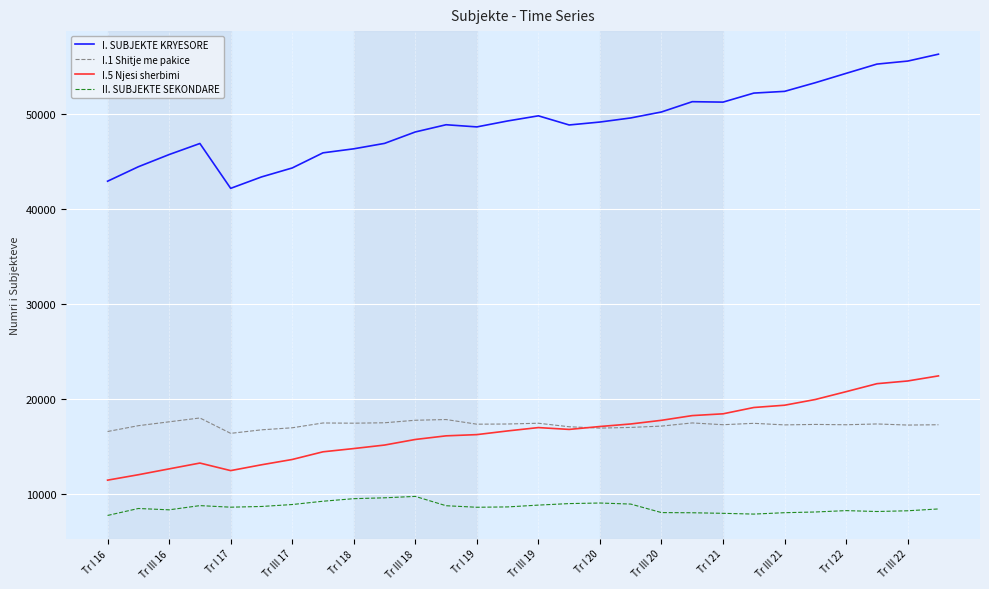

Which series has the widest spread of values?

I. SUBJEKTE KRYESORE